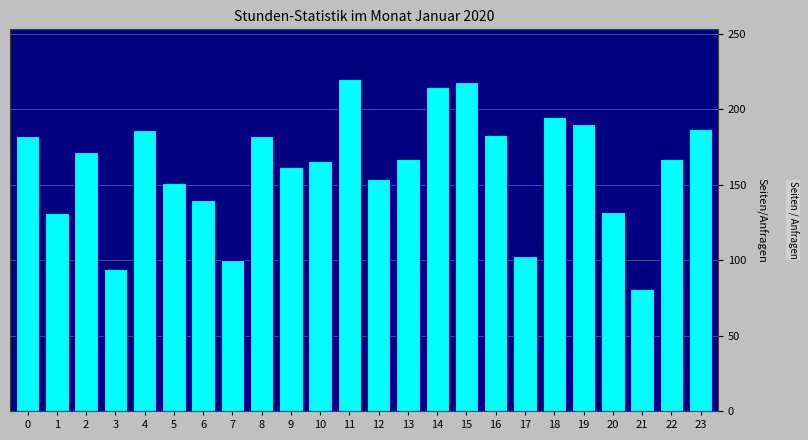

What is the approximate value at 0, to the nearest 10?

180